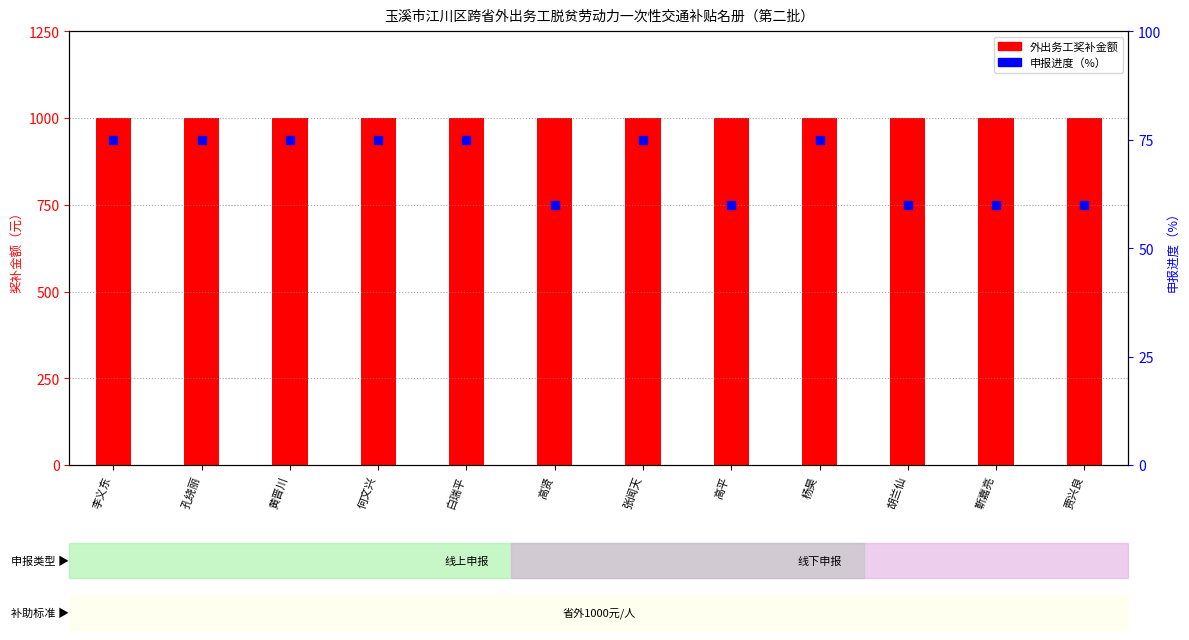

What is the total value across all series at 白瑞平?

1075